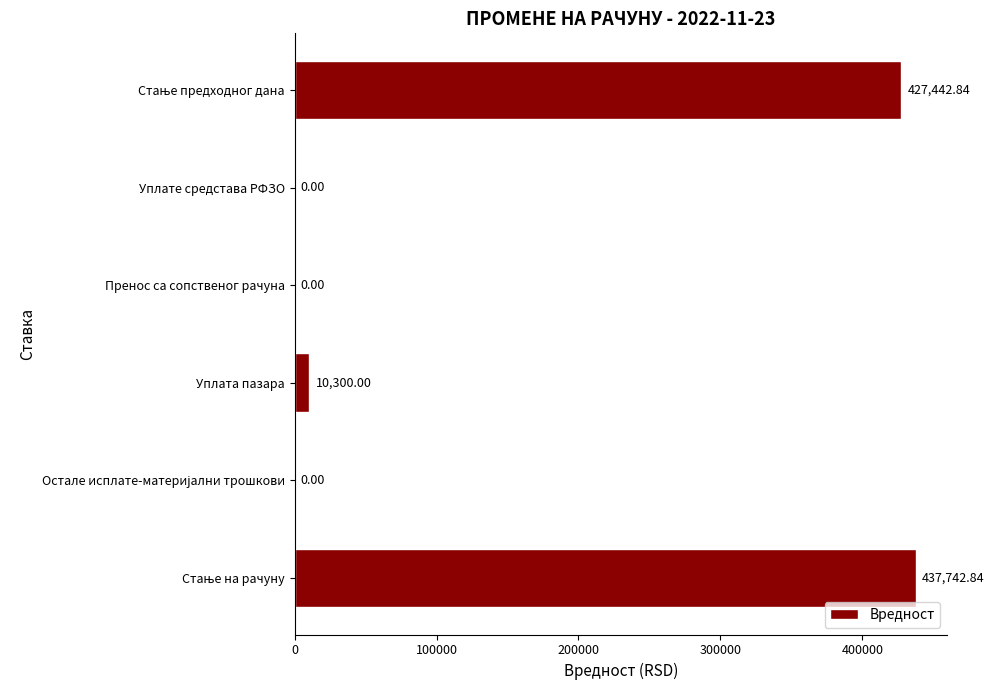

Does the chart contain stacked bars?

No